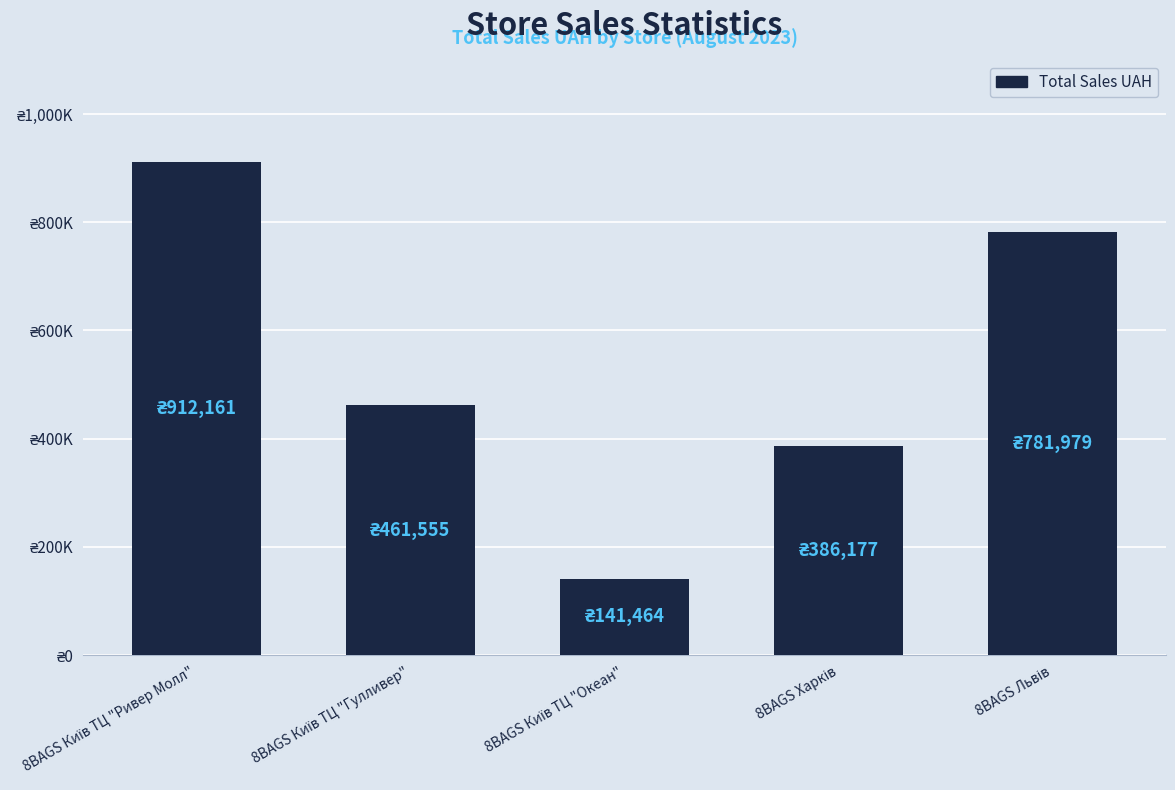

Reading right to left, extract all data points from this chart.

781979.0	386177.0	141464.0	461554.9	912161.0